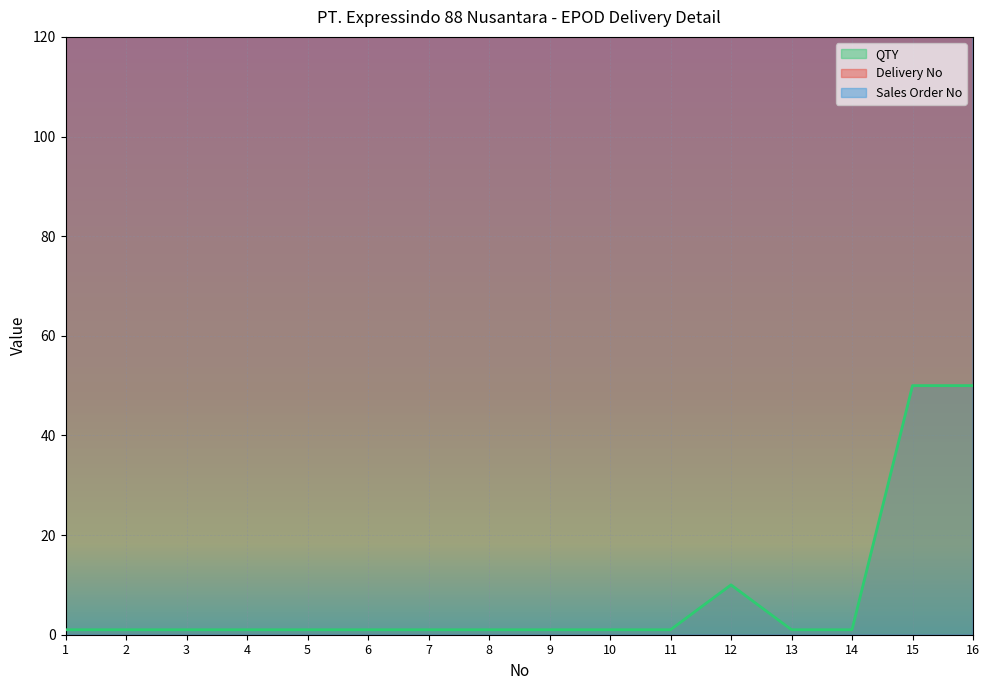

What is the value of the QTY point at the 11th from the left?

1